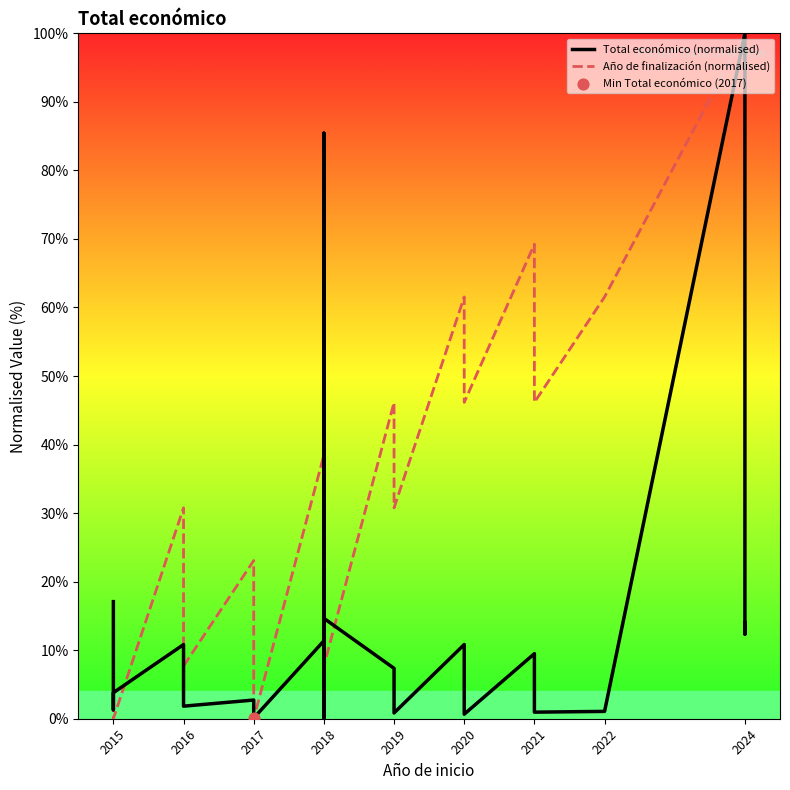

Is the value of Total económico (normalised) at 2016 greater than the value of Año de finalización (normalised) at 2019?

No